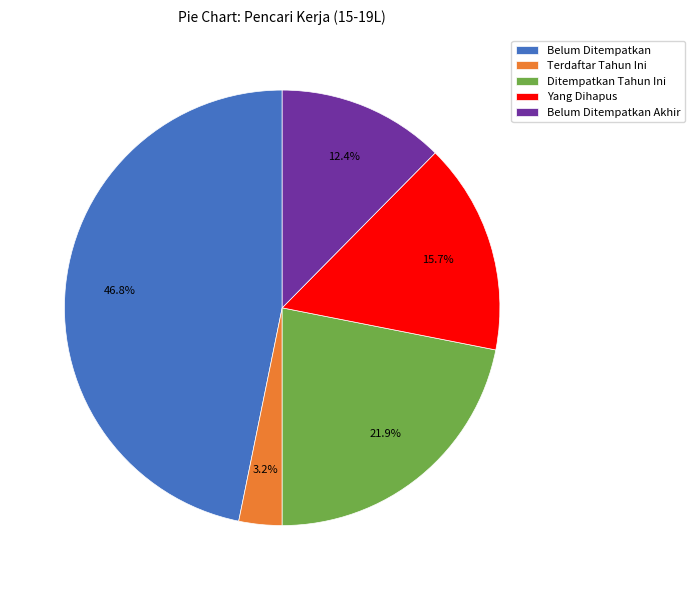

Is it true that Belum Ditempatkan Akhir is 4% of the pie?

False